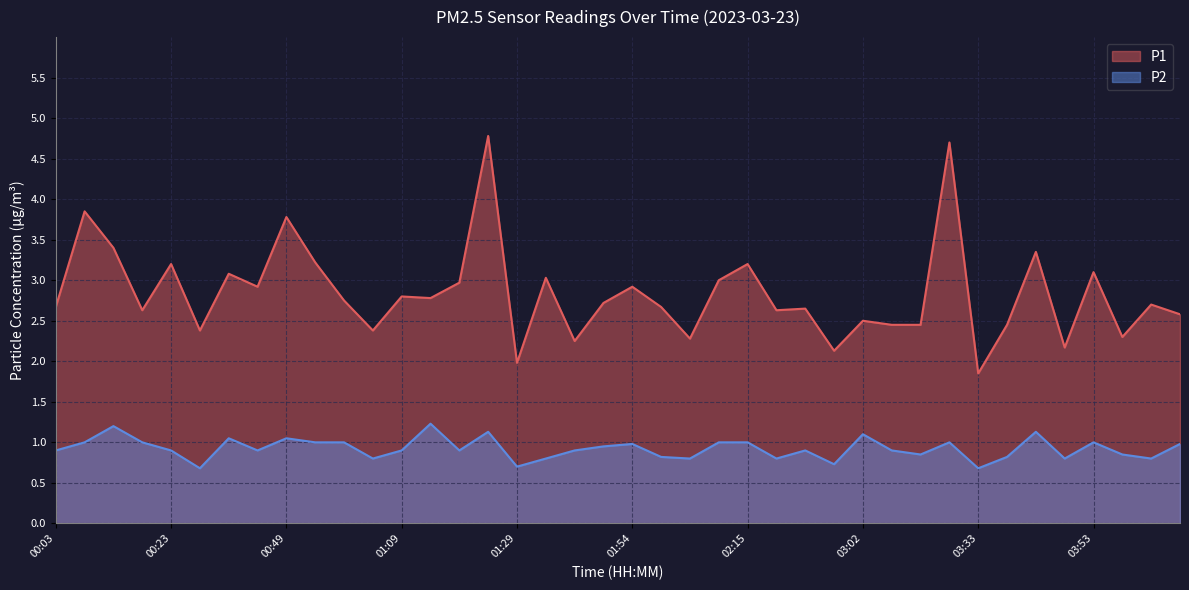

What is the minimum value for P2?

0.7